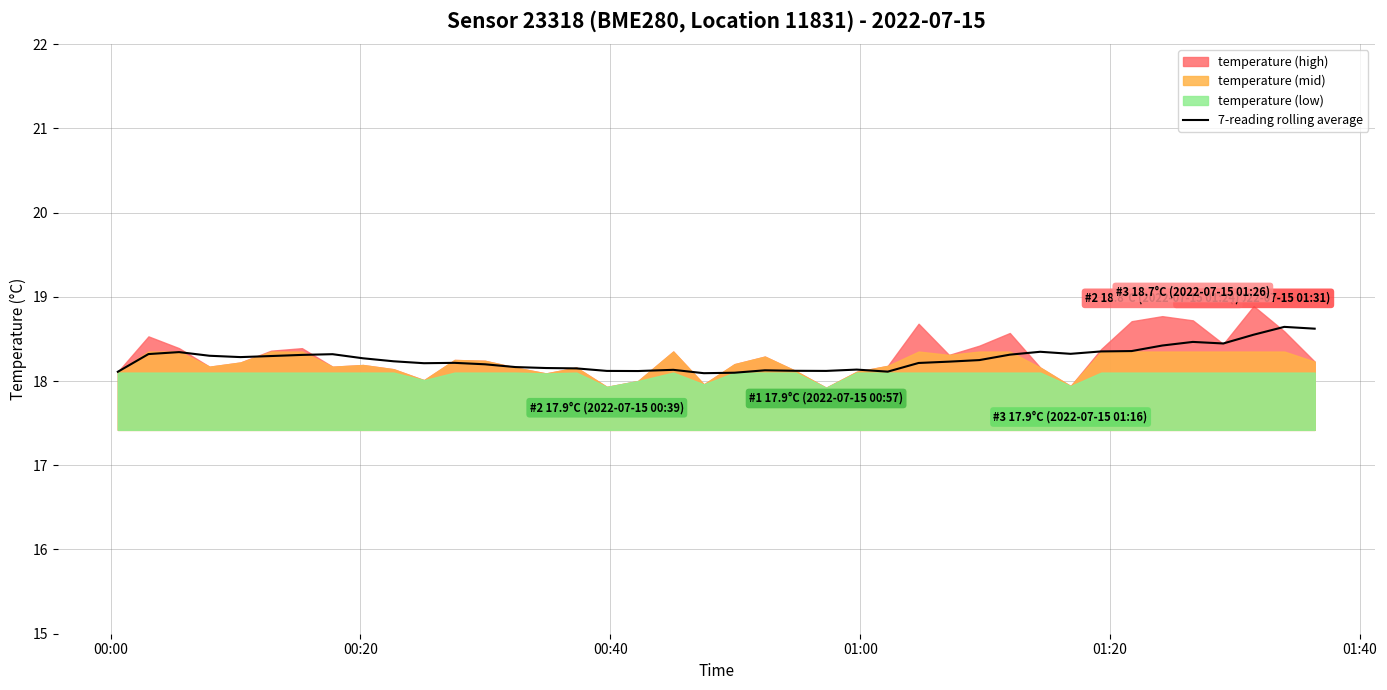

What is the lowest value of the 7-reading rolling average series?

18.1